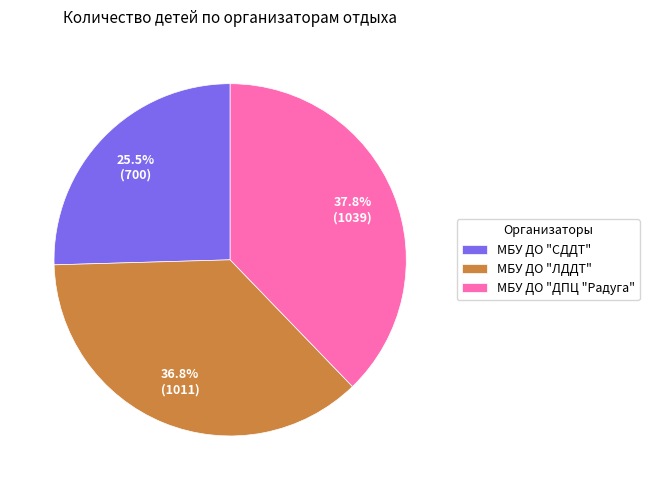

Combined, what portion of the pie is МБУ ДО "СДДТ" and МБУ ДО "ЛДДТ"?

62.2%